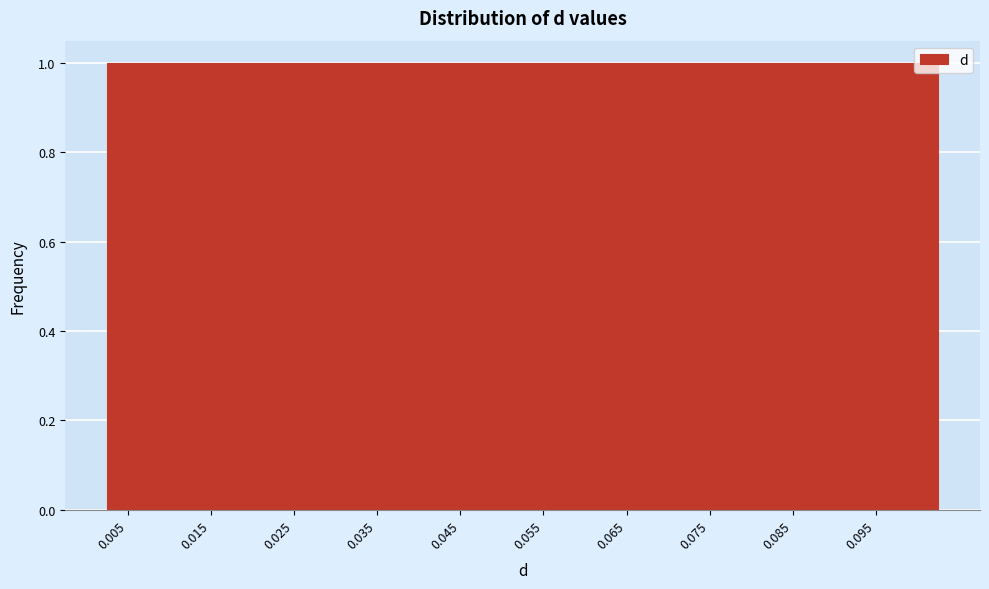

What is the height of the bar covering 0.028 to 0.033 on the x-axis? Neither the bar edges nor the heights are printed on the chart, so give them approximately, as read against the axes.

1